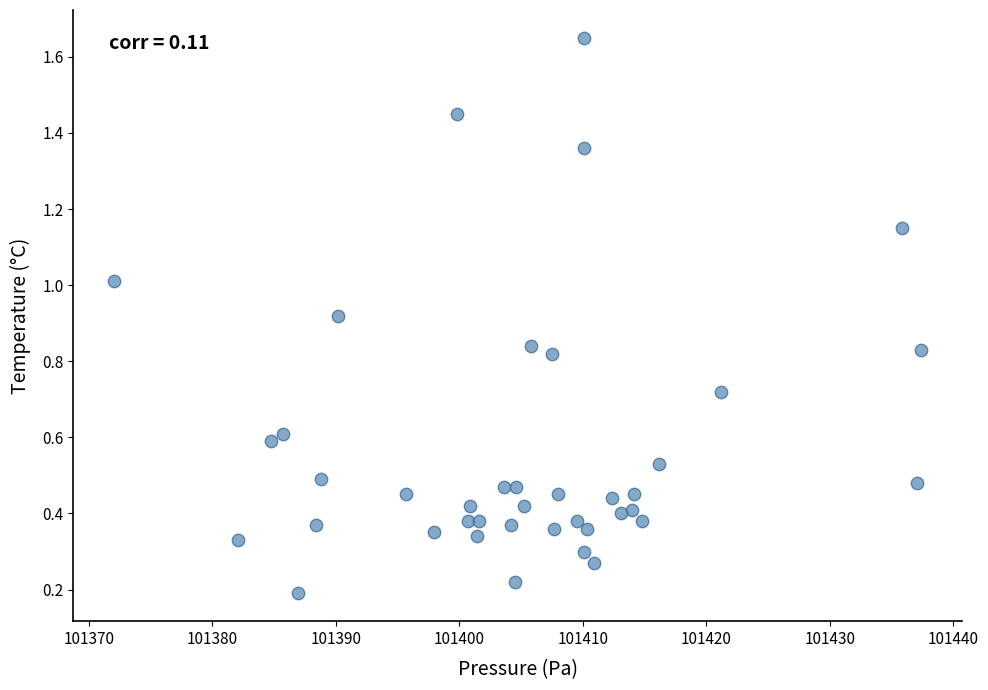

What is the range of Y values (max minus min)?

1.5